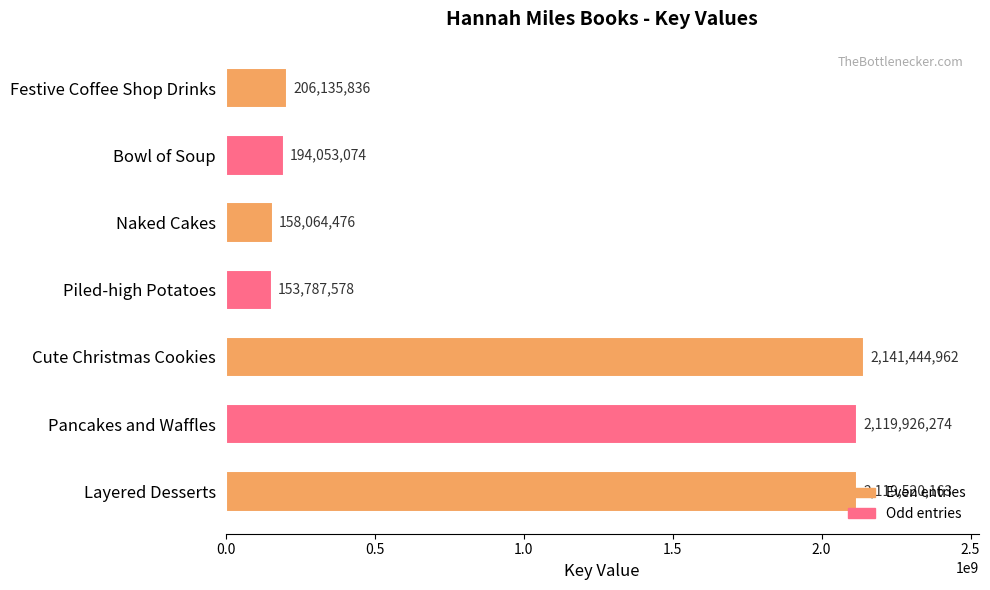

What is the average value?

1013276052